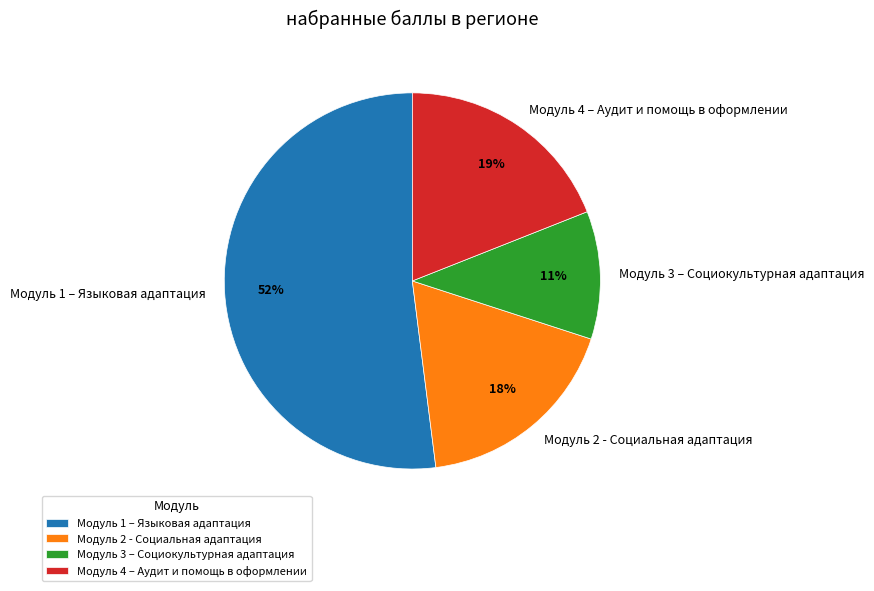

Between Модуль 1 – Языковая адаптация and Модуль 4 – Аудит и помощь в оформлении, which is larger?

Модуль 1 – Языковая адаптация